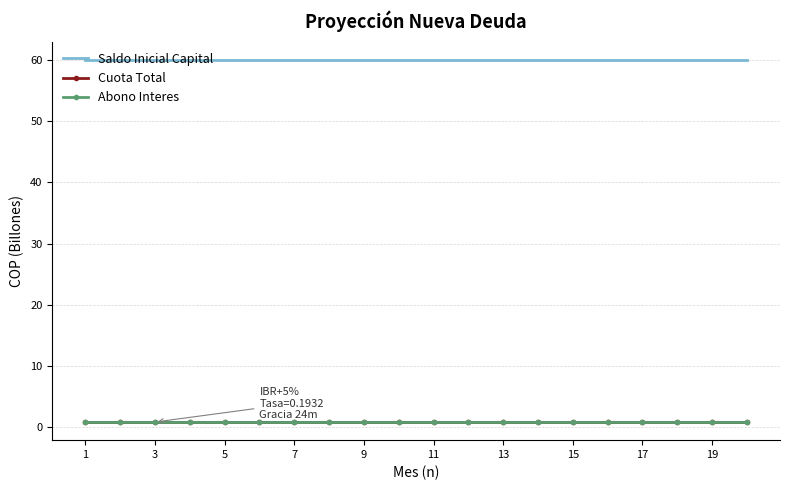

What is the maximum value shown in the chart?

60.0